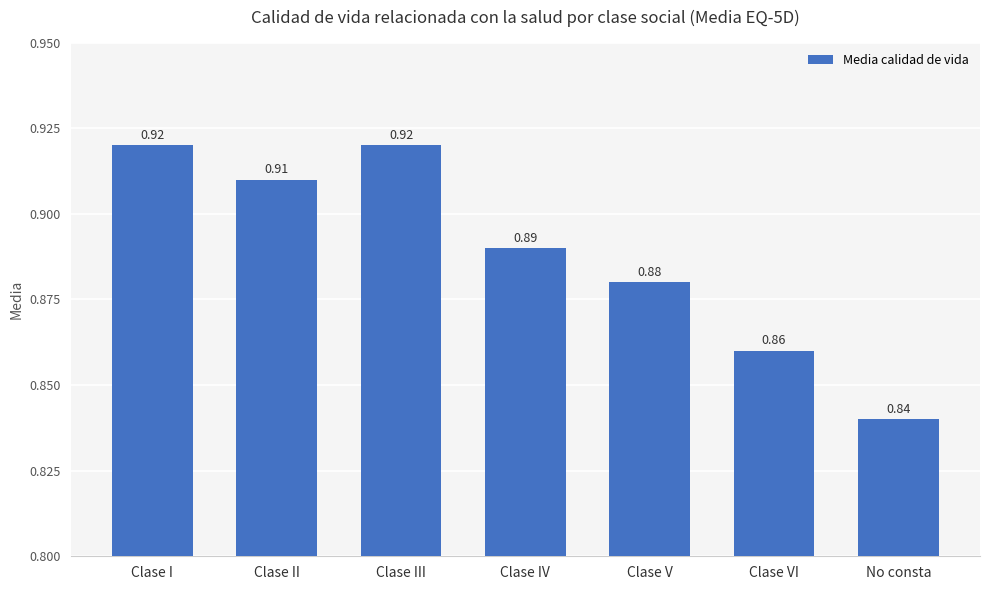

What is the difference between the values at No consta and Clase III?

0.1